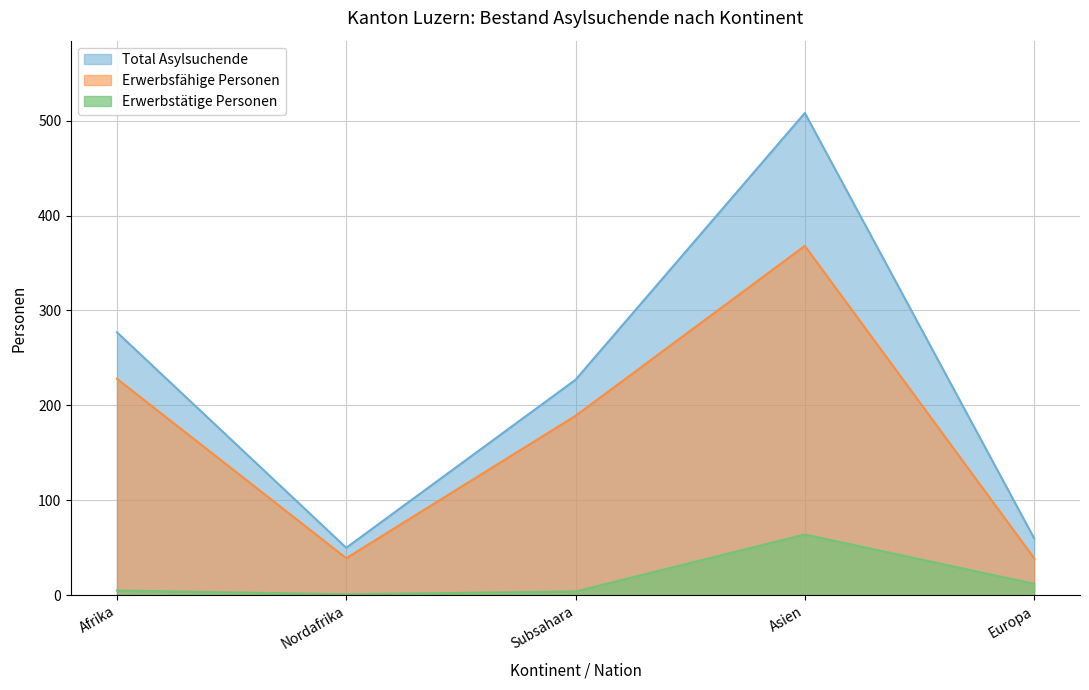

Is the value of Erwerbstätige Personen at Subsahara greater than the value of Total Asylsuchende at Afrika?

No